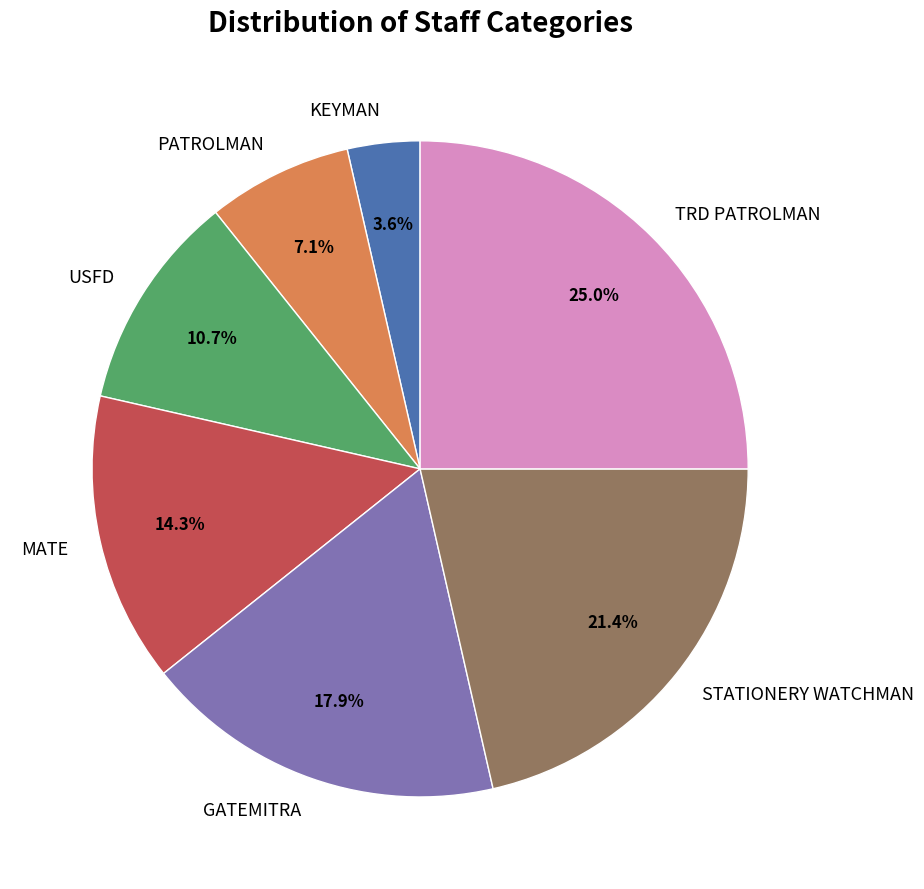

How many segments does this pie chart have?

7